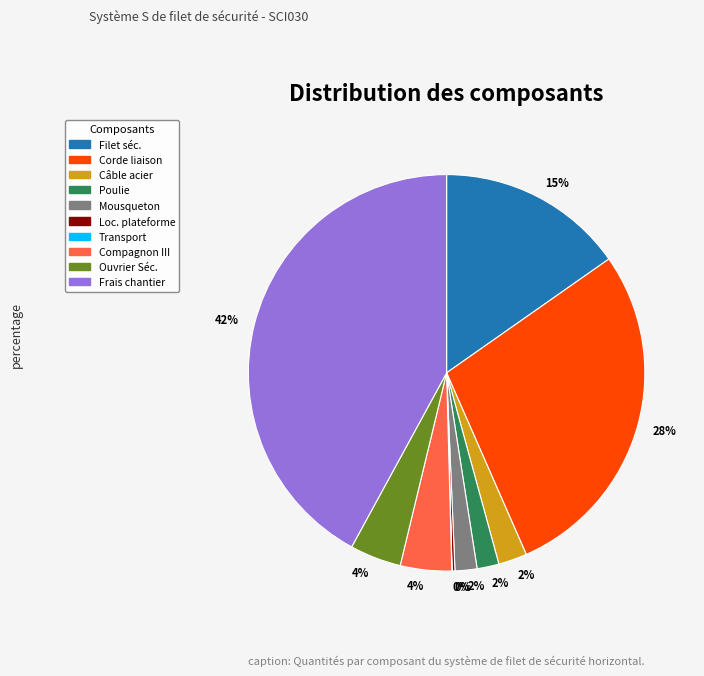

Combined, do Compagnon III and Poulie account for over 50%?

No